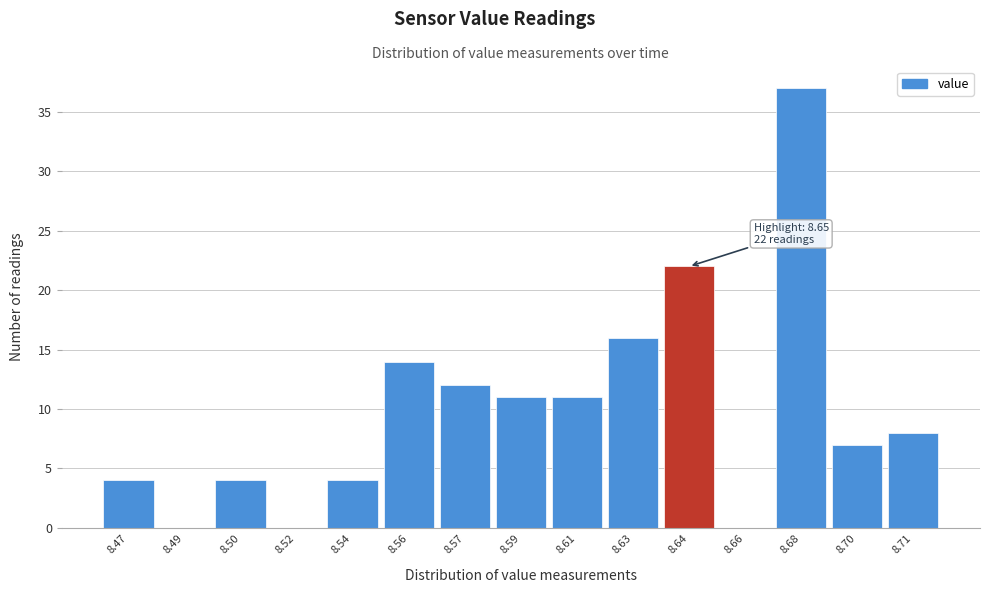

Reading left to right, list all the values displayed in this chart.

8.47=4	8.49=0	8.50=4	8.52=0	8.54=4	8.56=14	8.57=12	8.59=11	8.61=11	8.63=16	8.64=22	8.66=0	8.68=37	8.70=7	8.71=8